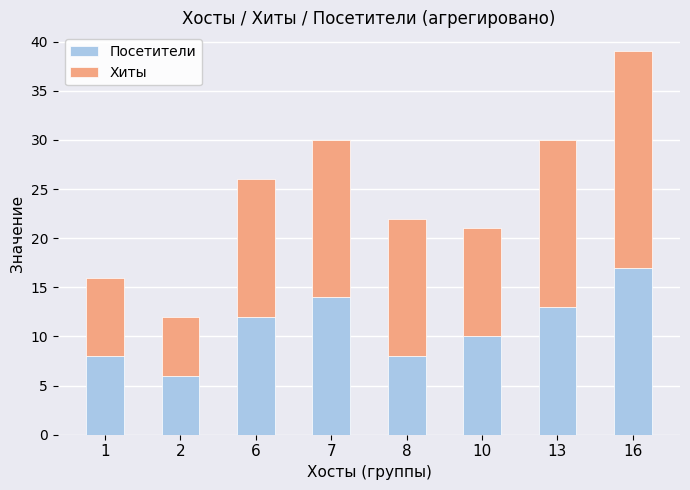

What is the total value across all series at 7?

30